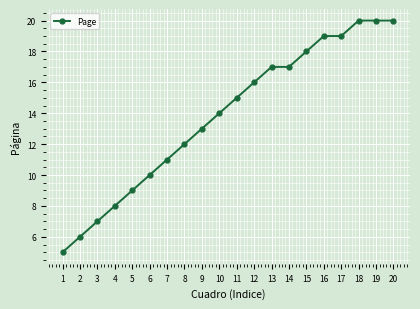

At which label is the value closest to 12?

8